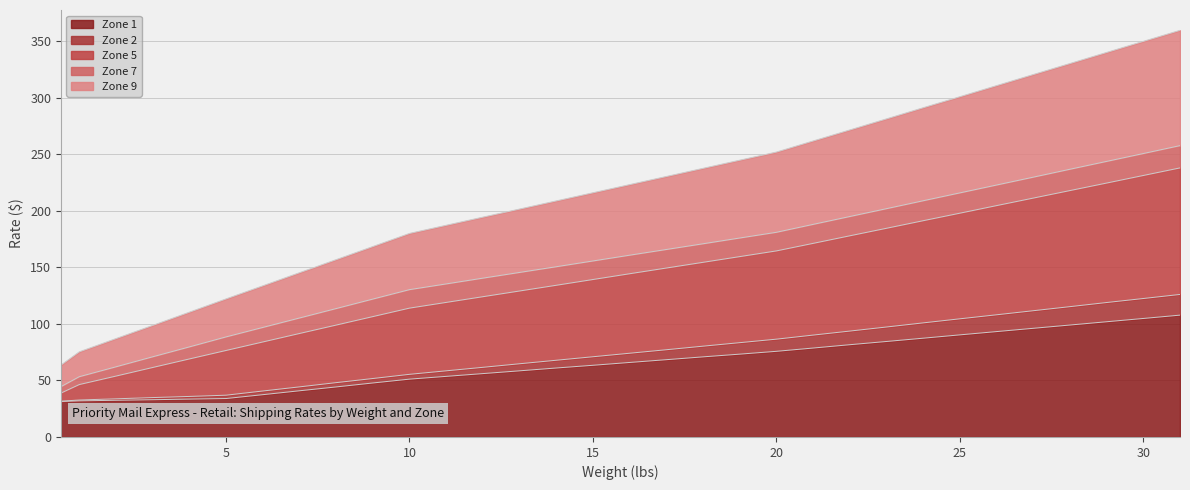

True or false: Zone 5 and Zone 9 cross at least once.

False